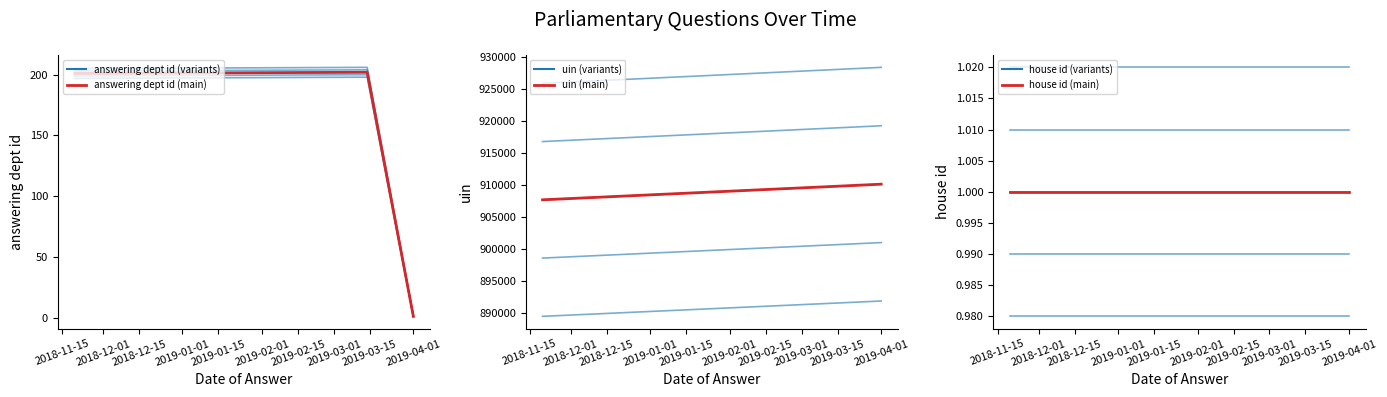

What is the minimum value shown in the chart?

1